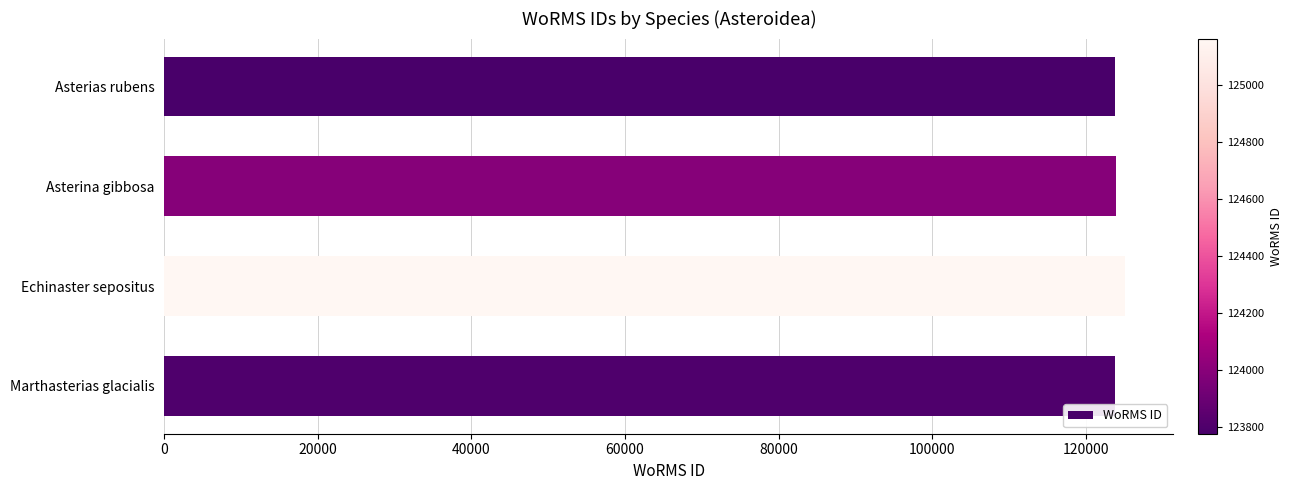

What is the difference between the second highest and second lowest values?

184